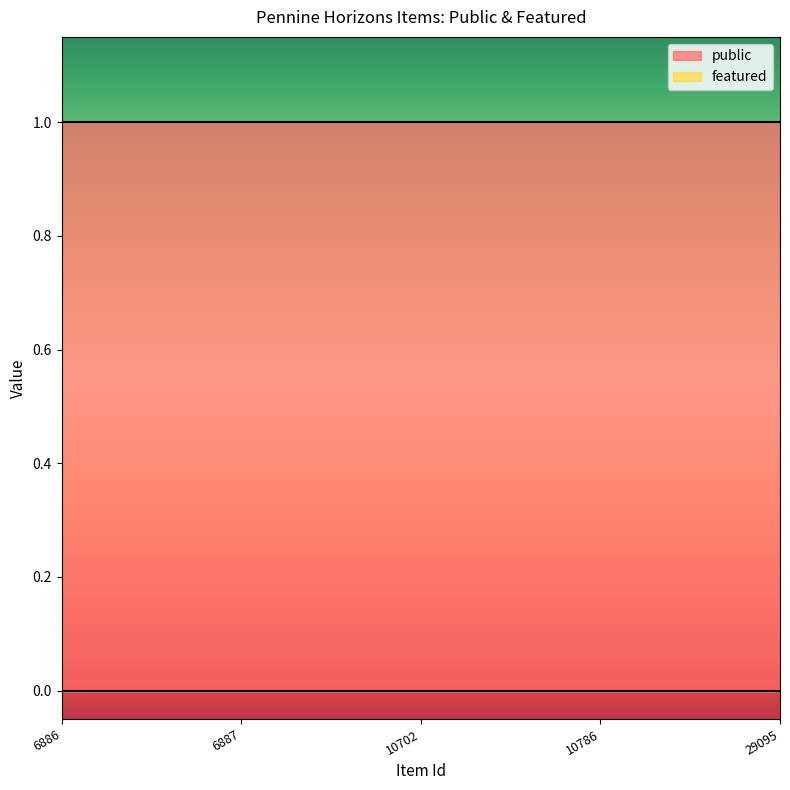

Reading left to right, list all the values displayed in this chart.

public: 6886=1	6887=1	10702=1	10786=1	29095=1
featured: 6886=0	6887=0	10702=0	10786=0	29095=0